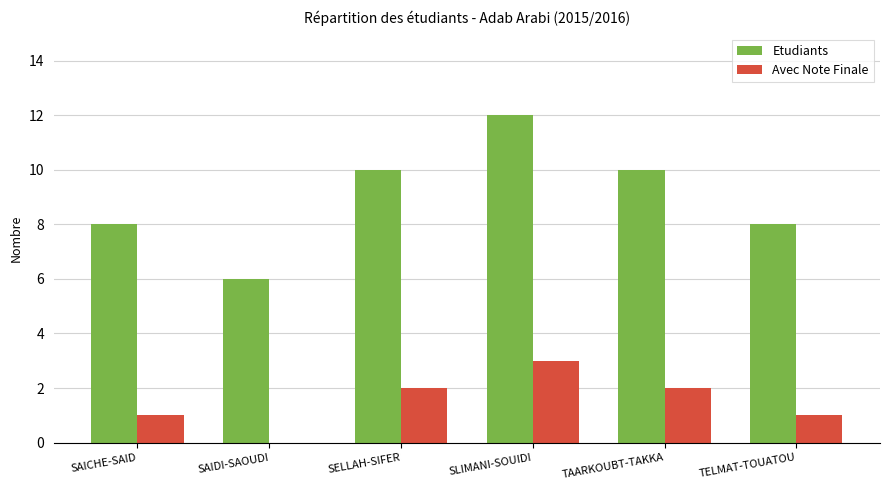

The value of Avec Note Finale at SLIMANI-SOUIDI is 3. True or false?

True